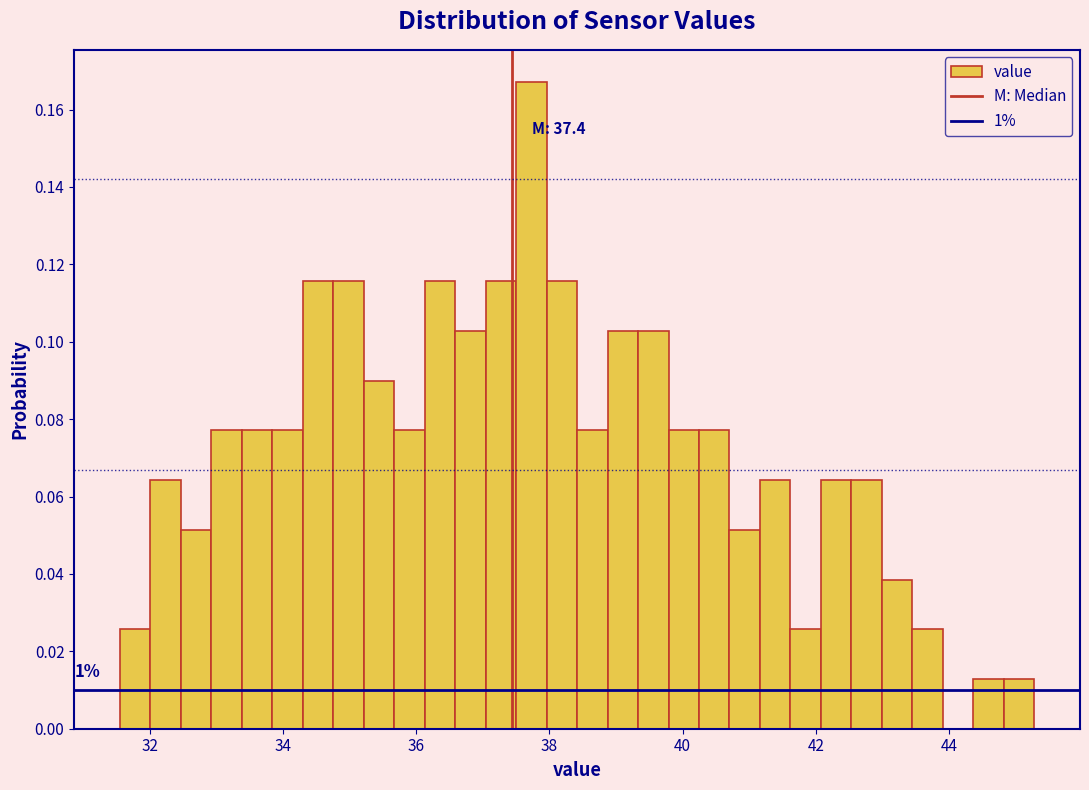

Read against the x-axis, roughly where is the centre of the tallest bar?

37.8